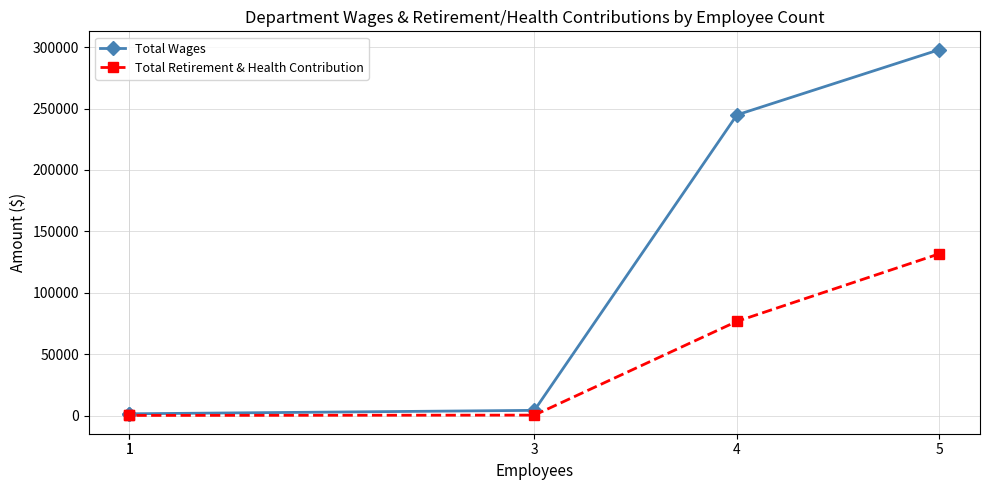

Which series has the largest total across all categories?

Total Wages